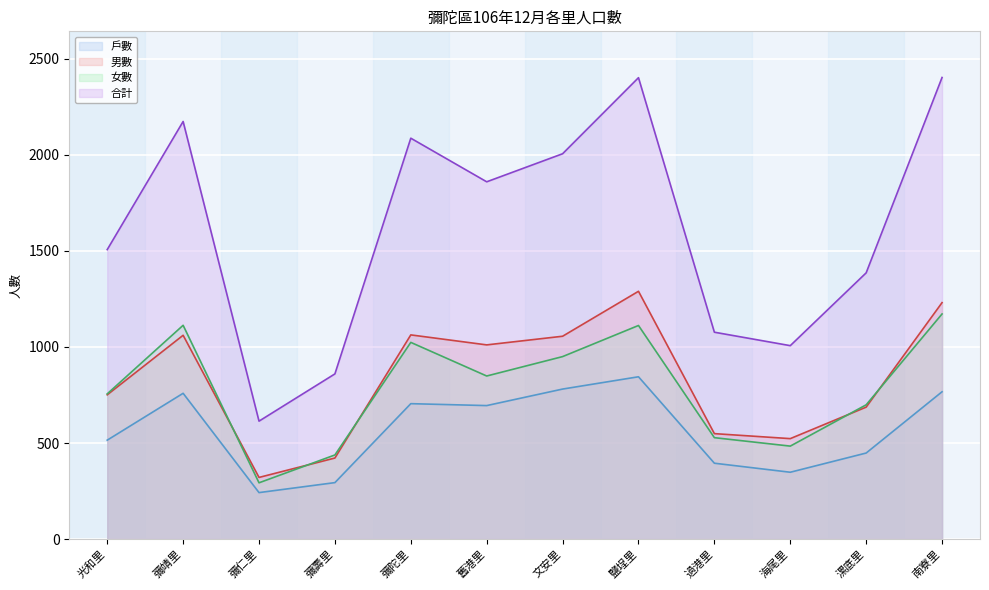

Reading right to left, list all the values displayed in this chart.

戶數: 767	448	348	395	845	781	695	705	294	242	759	515
男數: 1231	687	523	549	1290	1056	1011	1063	422	321	1061	751
女數: 1172	699	484	528	1112	950	849	1024	438	293	1113	756
合計: 2403	1386	1007	1077	2402	2006	1860	2087	860	614	2174	1507